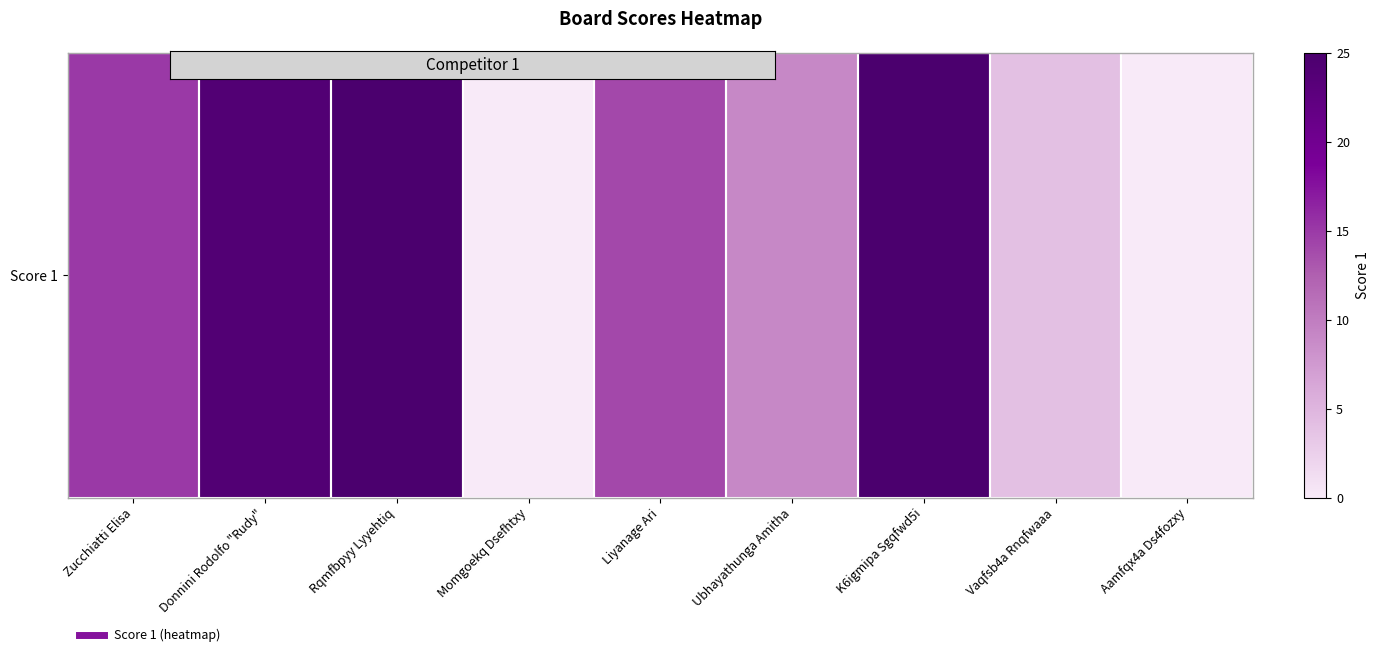

List the labels in order of value, smallest first.

Momgoekq Dsefhtxy, Aamfqx4a Ds4fozxy, Vaqfsb4a Rnqfwaaa, Ubhayathunga Amitha, Liyanage Ari, Zucchiatti Elisa, Donnini Rodolfo "Rudy", Rqmfbpyy Lyyehtiq, K6igmipa Sgqfwd5i